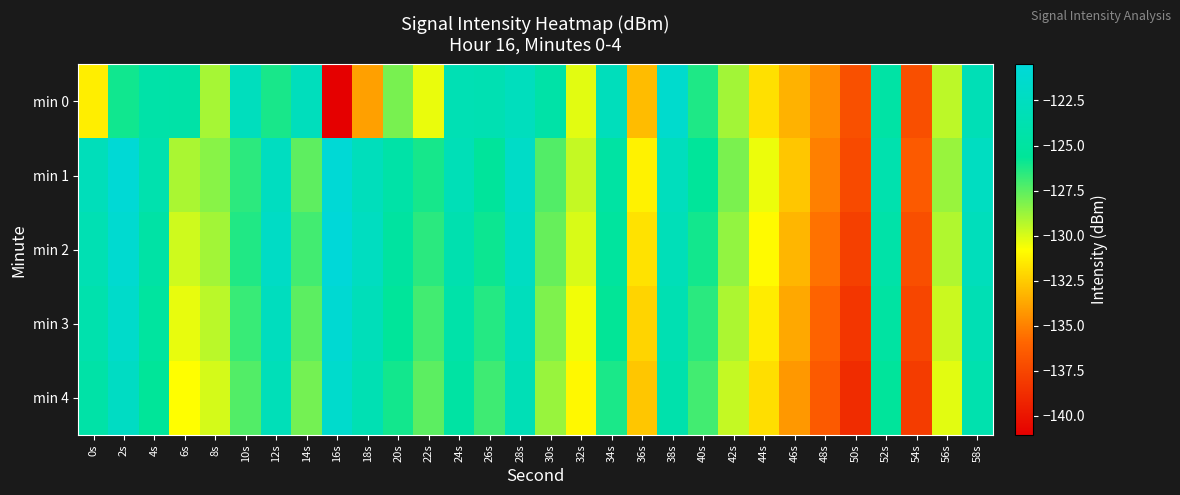

List the series in order of their peak value, highest first.

min 2, min 1, min 3, min 0, min 4